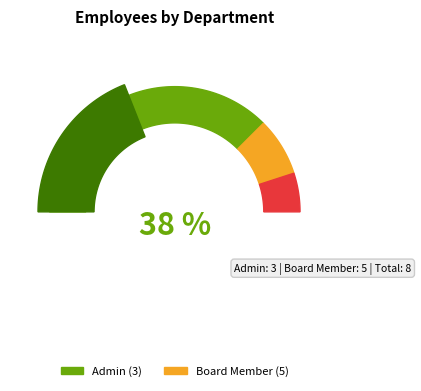

What is the total percentage of Admin and Board Member?

100.0%